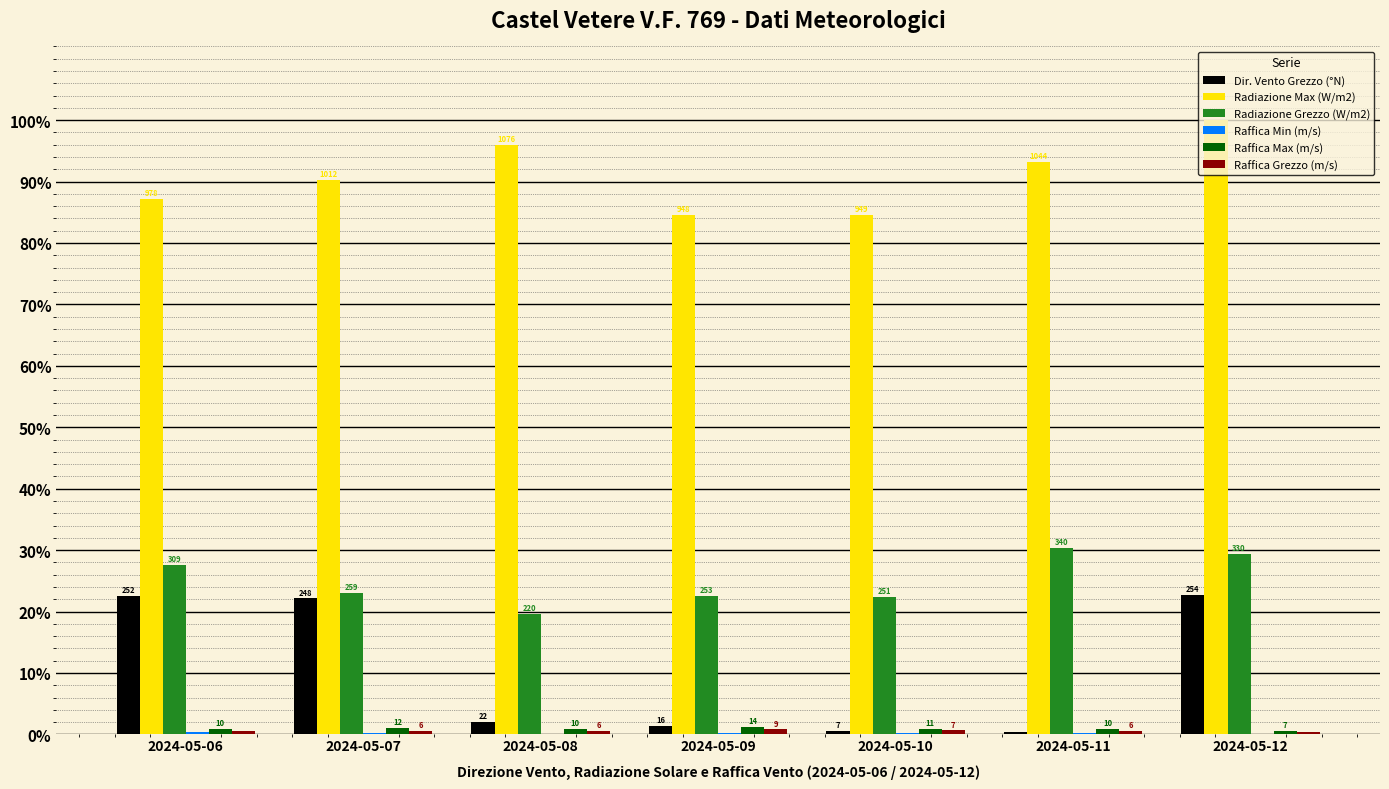

Which series has the largest total across all categories?

Radiazione Max (W/m2)